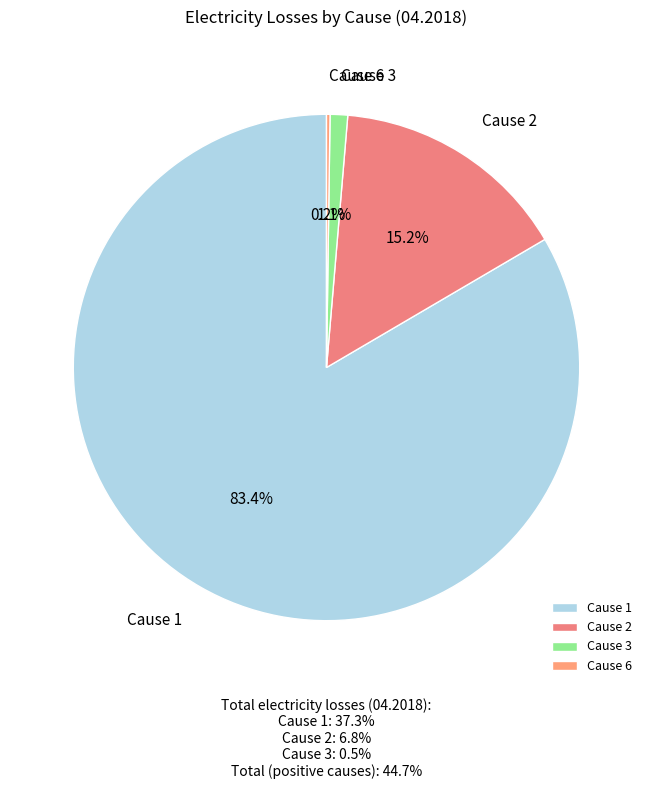

Is it true that Cause 2 is 3% of the pie?

False